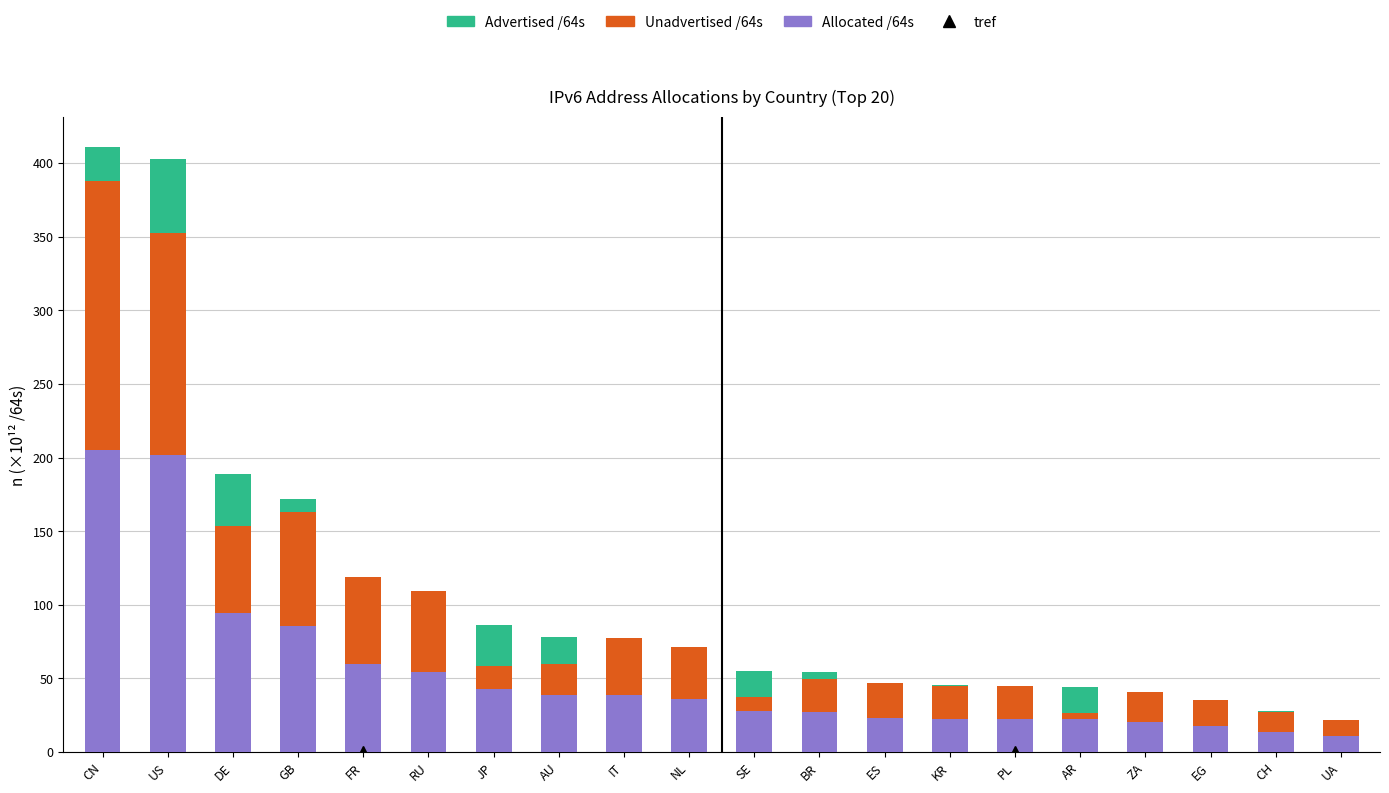

The value of Allocated /64s at ZA is 34.6. True or false?

False